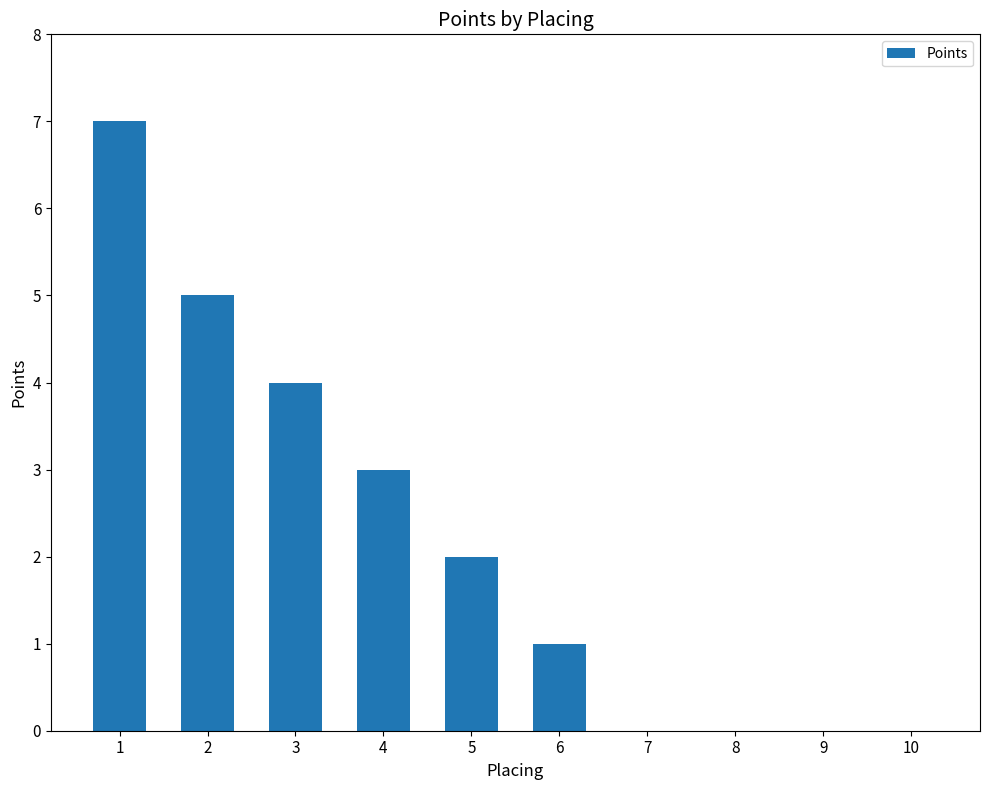

Does the chart contain stacked bars?

No